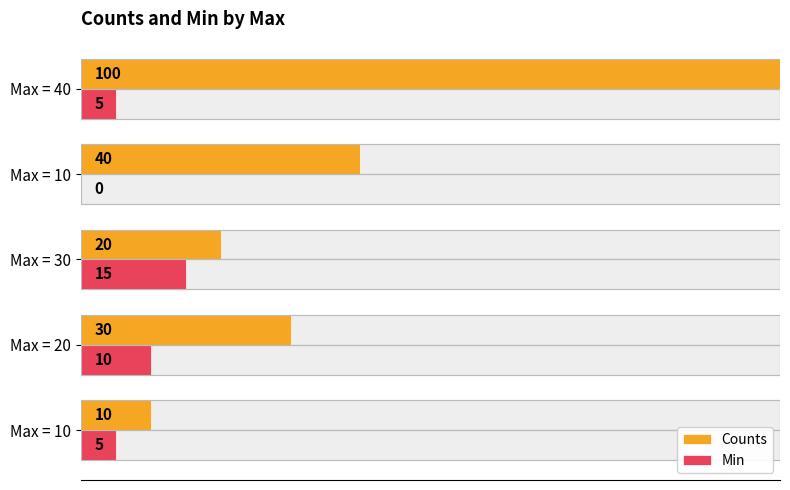

Rank the series at Max = 30 from highest to lowest value.

Counts, Min